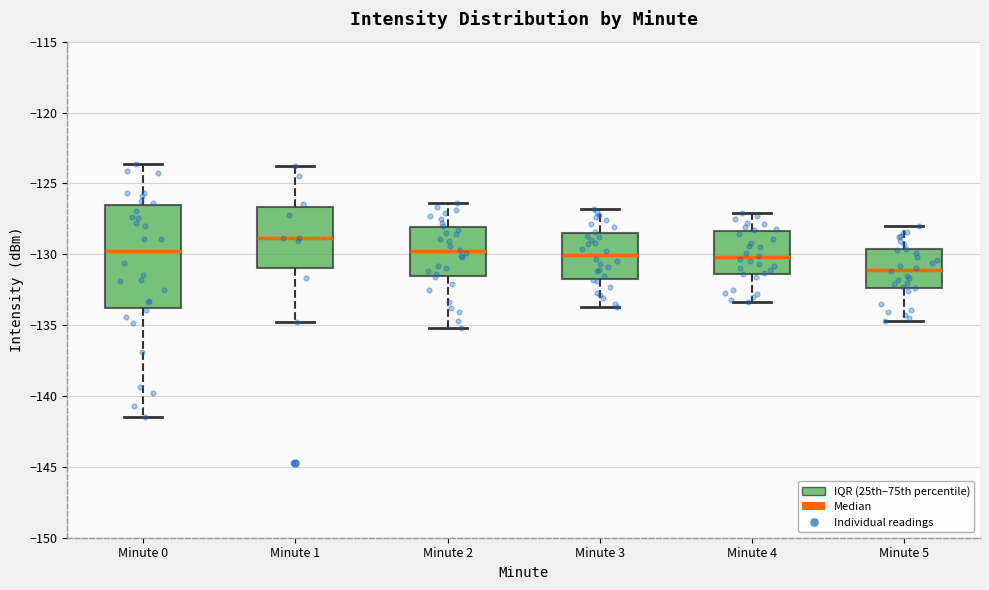

Which box's median line is the highest?

Minute 1